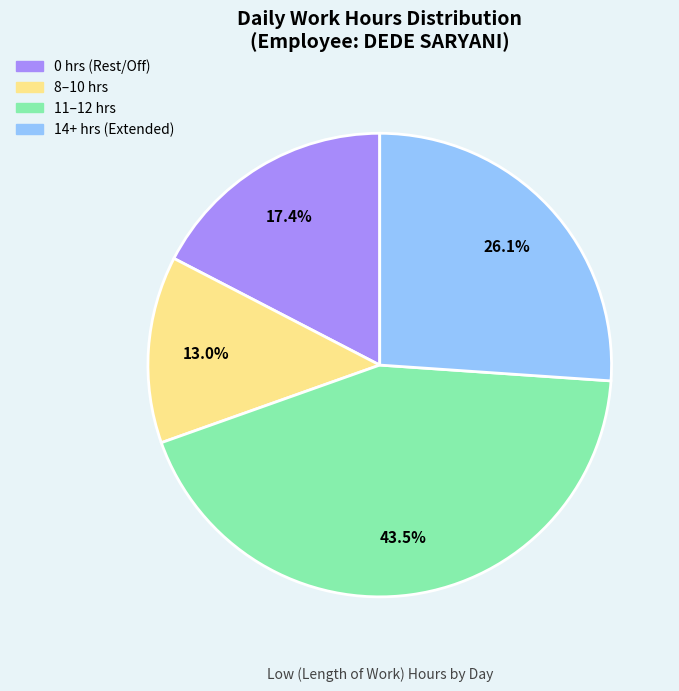

Does any single category account for the majority?

No